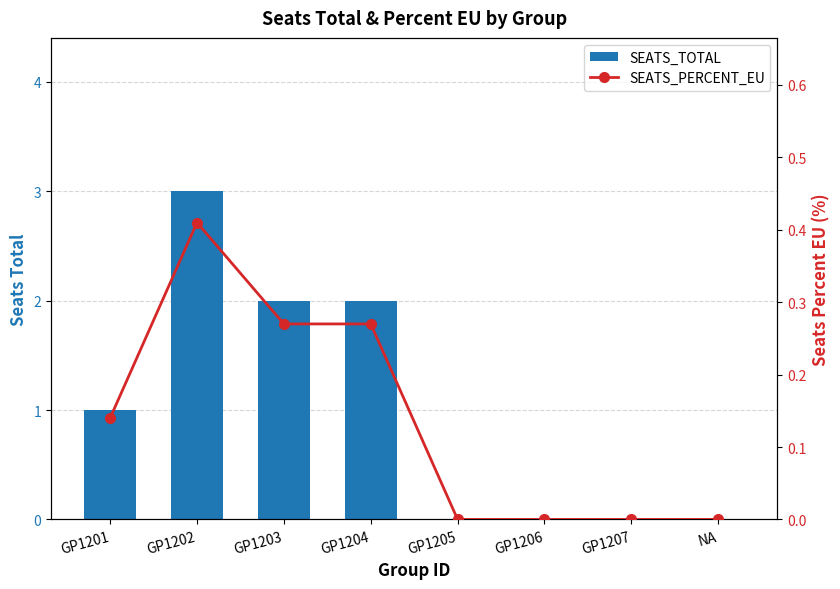

What is the label of the 2nd bar from the left?

GP1202